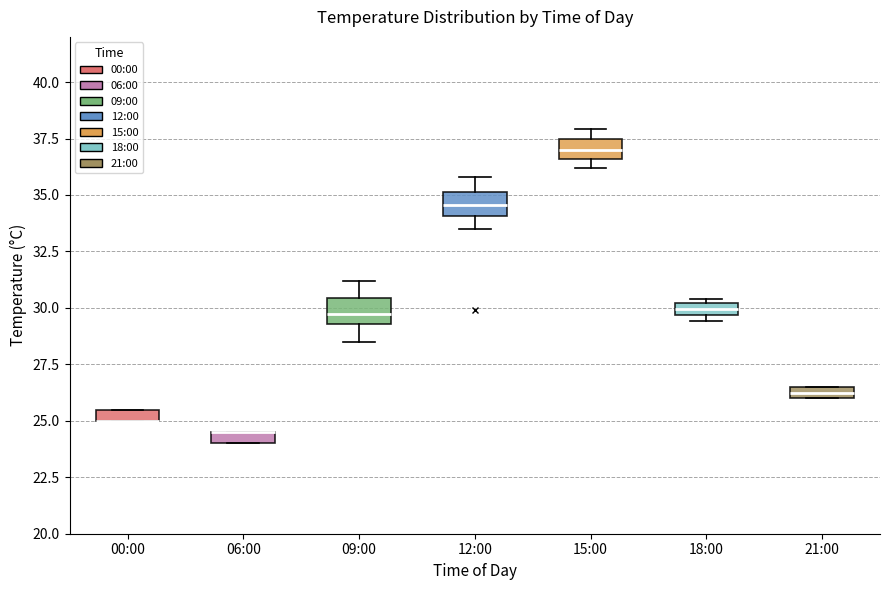

Where is the lower edge of the box for 18:00 on the y-axis? The values are not printed on the chart, so give them approximately, as read against the axis.

29.5